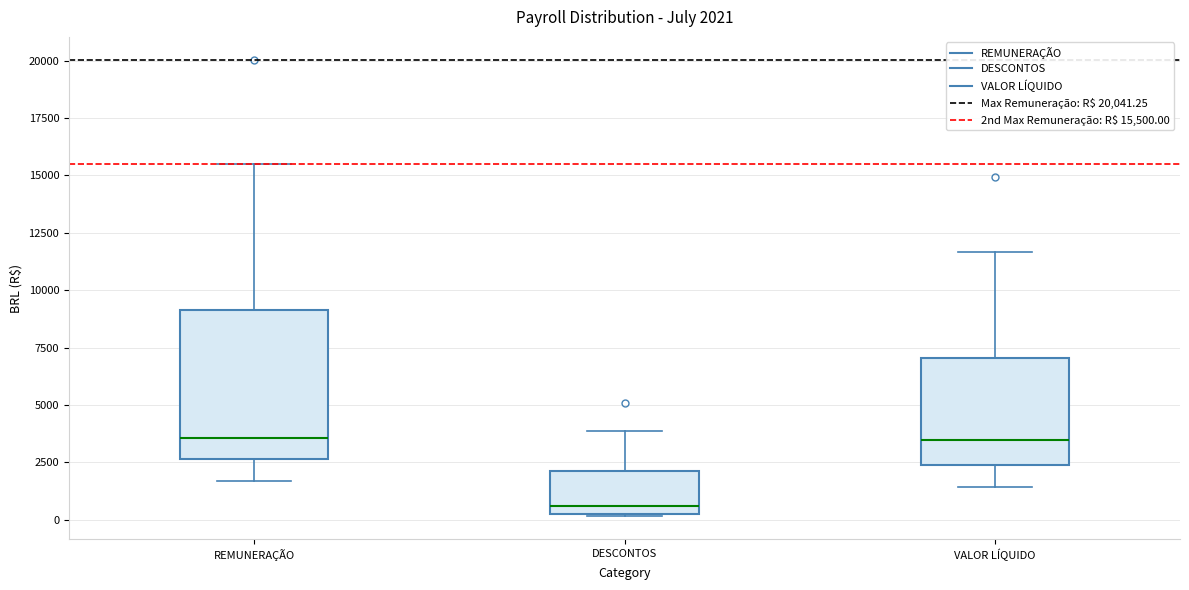

Comparing the boxes themselves (not the whiskers), which one is the tallest?

REMUNERAÇÃO